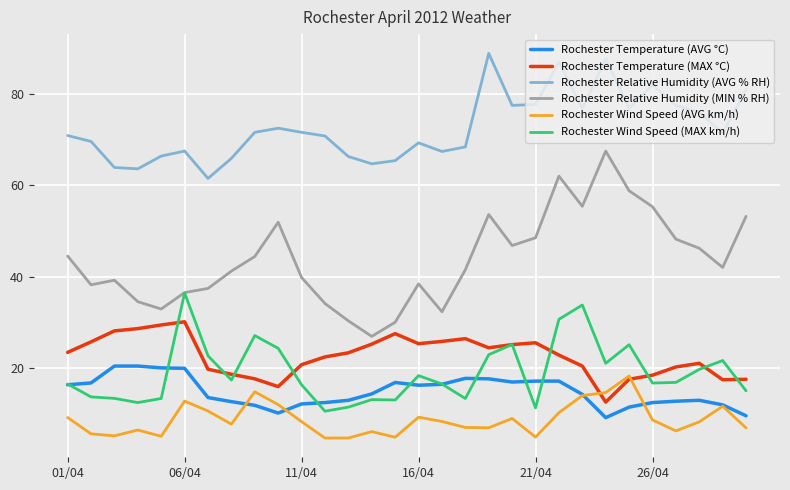

True or false: Rochester Relative Humidity (AVG % RH) and Rochester Temperature (AVG °C) cross at least once.

False